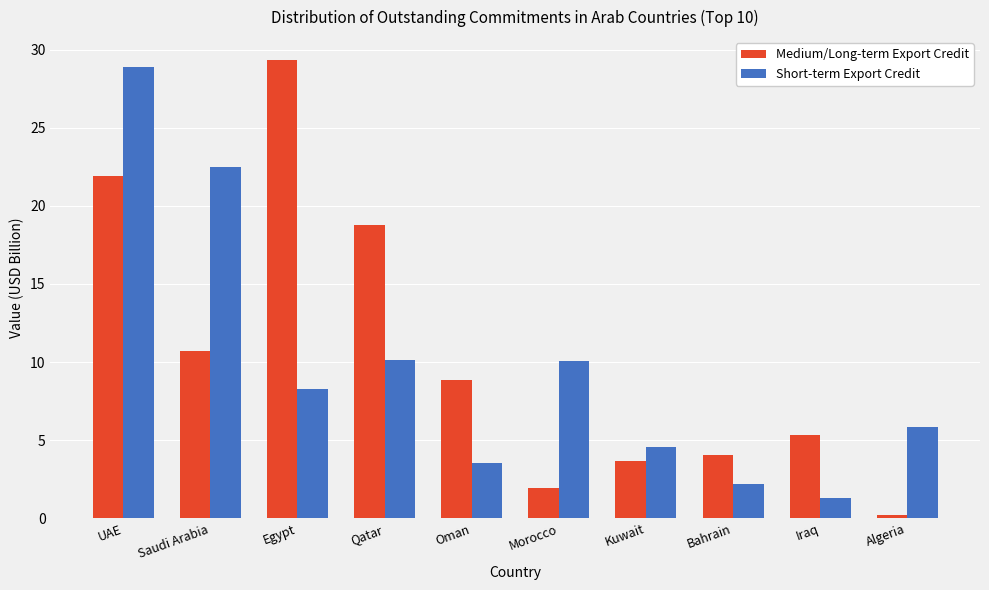

Reading left to right, list all the values displayed in this chart.

Medium/Long-term Export Credit: 21.9	10.7	29.3	18.8	8.8	2.0	3.7	4.0	5.3	0.2
Short-term Export Credit: 28.9	22.5	8.3	10.1	3.5	10.1	4.6	2.2	1.3	5.8